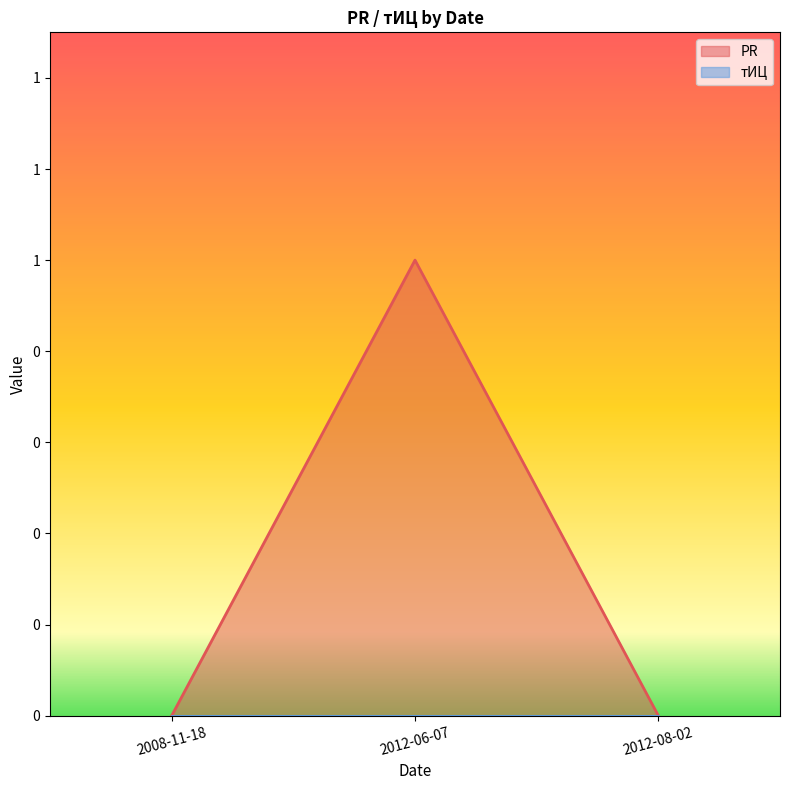

Reading left to right, transcribe all the data shown in this chart.

2008-11-18=0	2012-06-07=1	2012-08-02=0